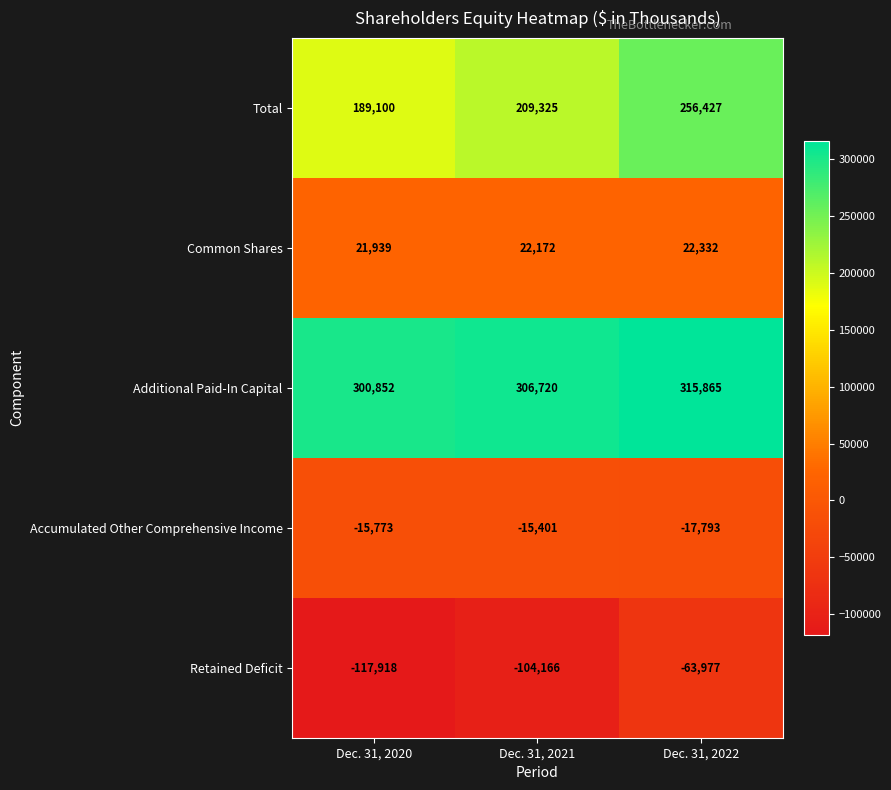

What is the spread (max minus min) of values at Dec. 31, 2022?

379842